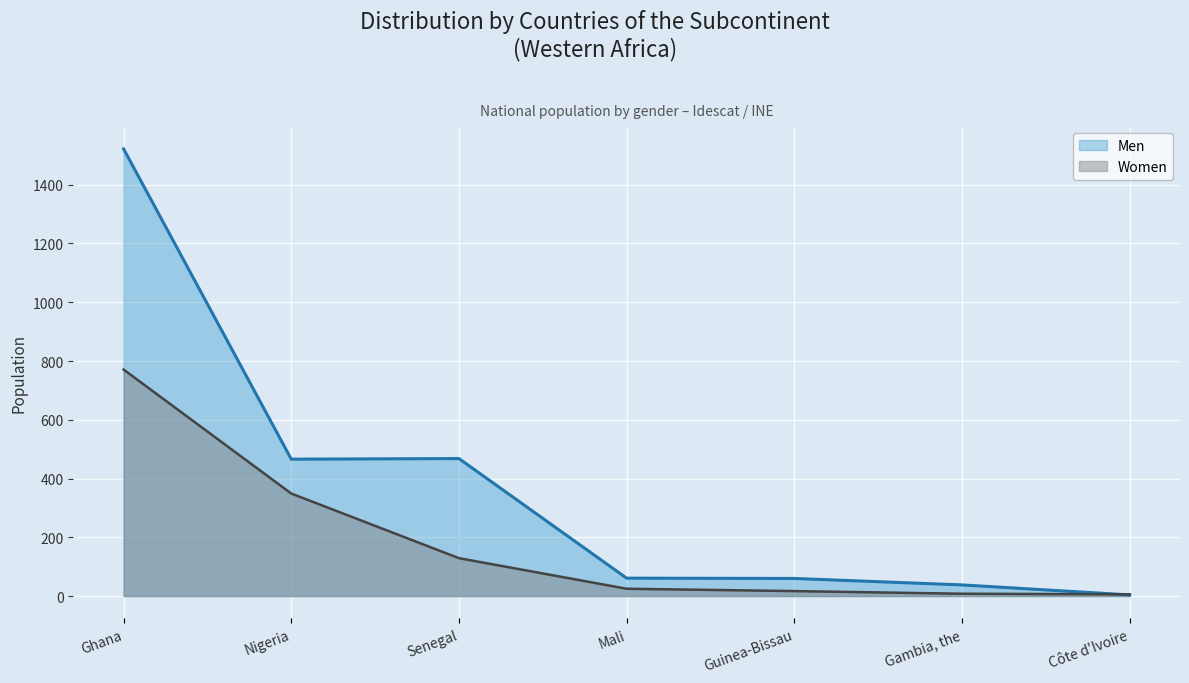

After their last crossing, which series has the higher values: Men or Women?

Women